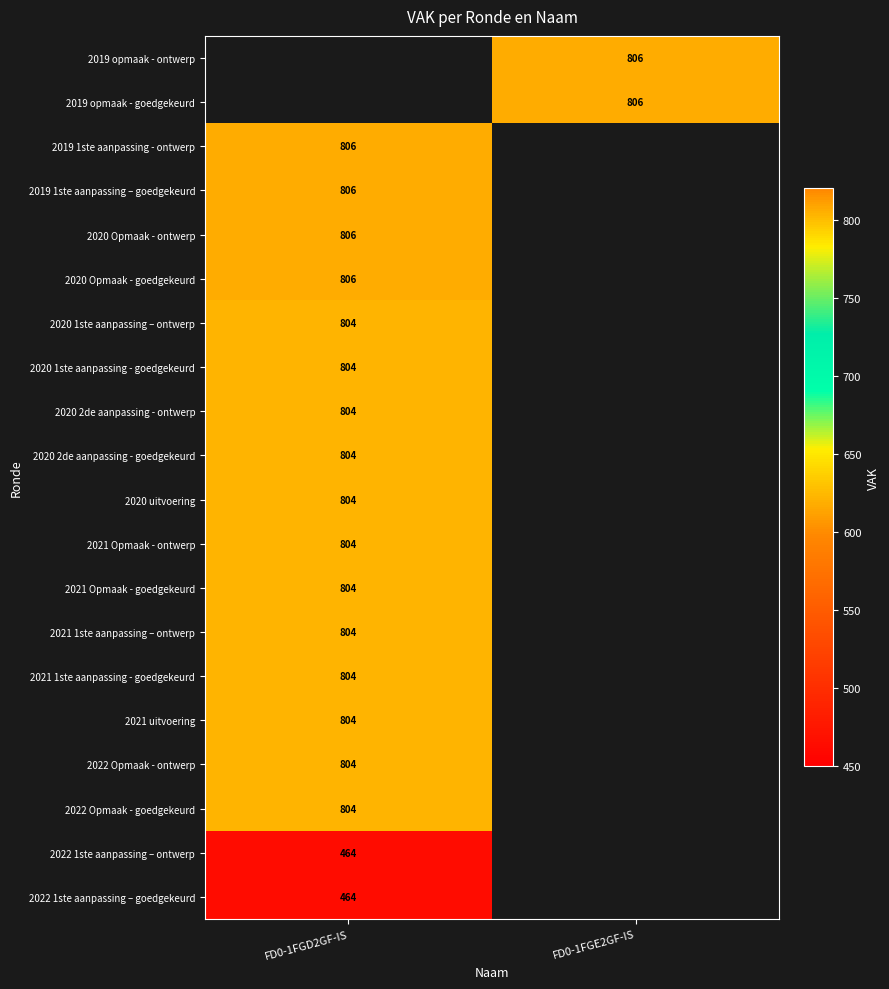

True or false: 2019 opmaak - ontwerp has a value of 1109 at FD0-1FGE2GF-IS.

False